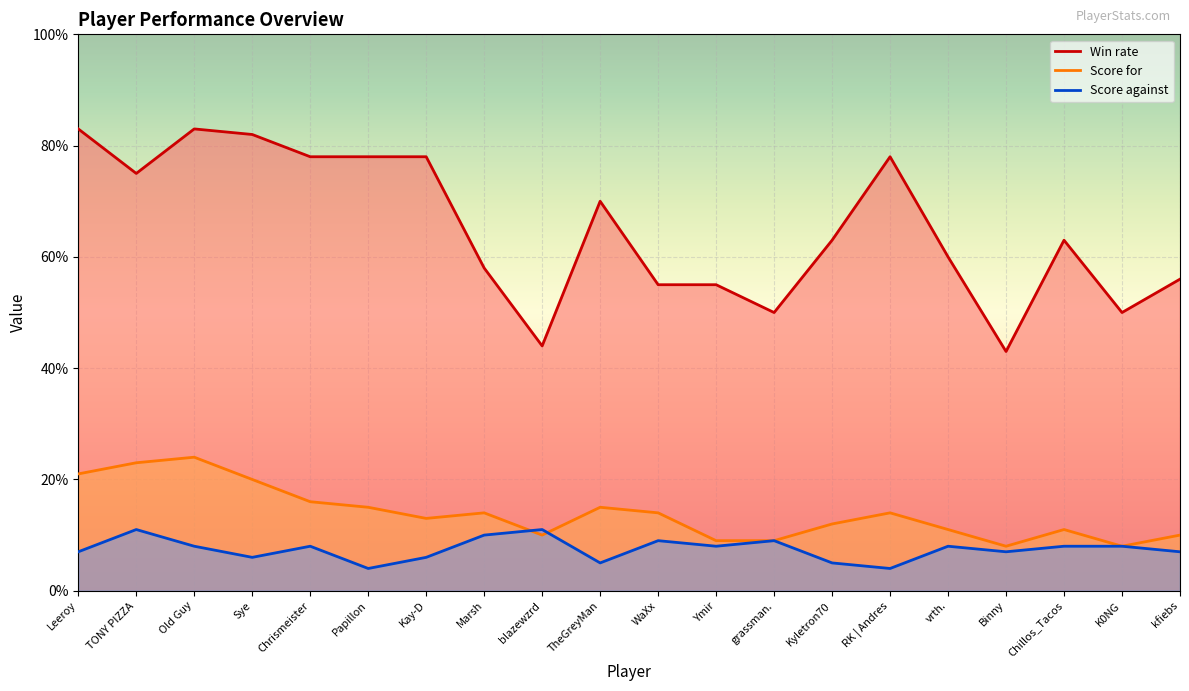

Where do Score for and Score against first cross each other?

Marsh and blazewzrd